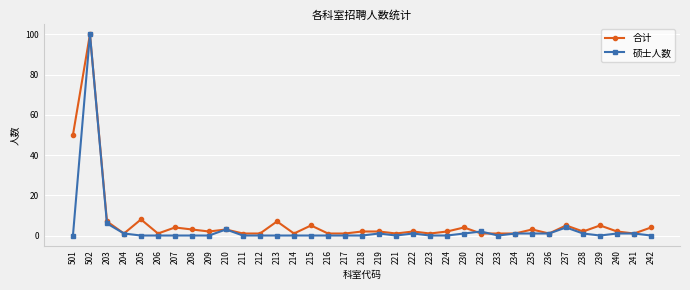

At which category does the chart reach its peak across all series?

502